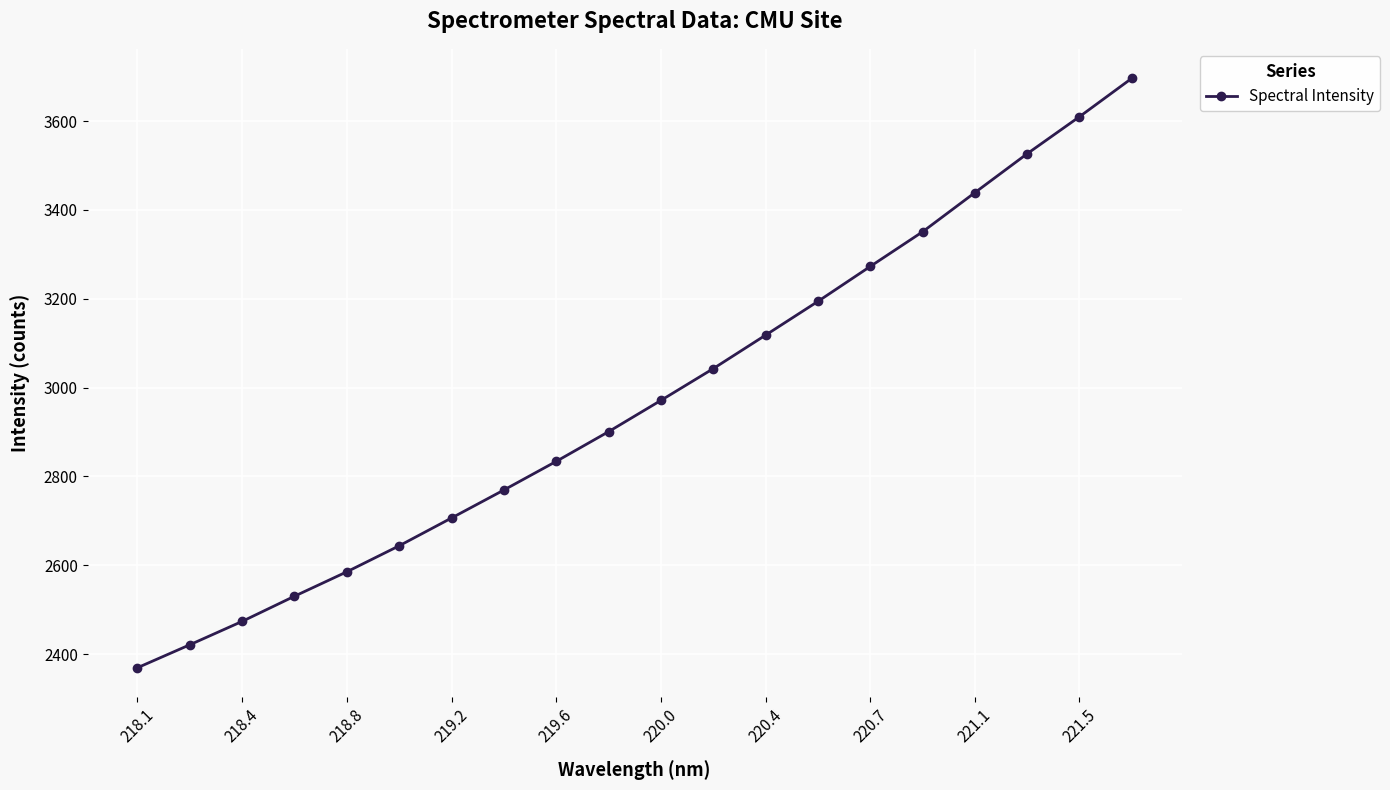

Reading left to right, what are all the values shown in this chart?

2369.3	2421.0	2473.7	2530.4	2585.4	2643.9	2706.5	2769.6	2834.0	2900.9	2971.3	3042.9	3118.2	3194.2	3272.9	3350.9	3439.1	3526.7	3610.1	3696.5